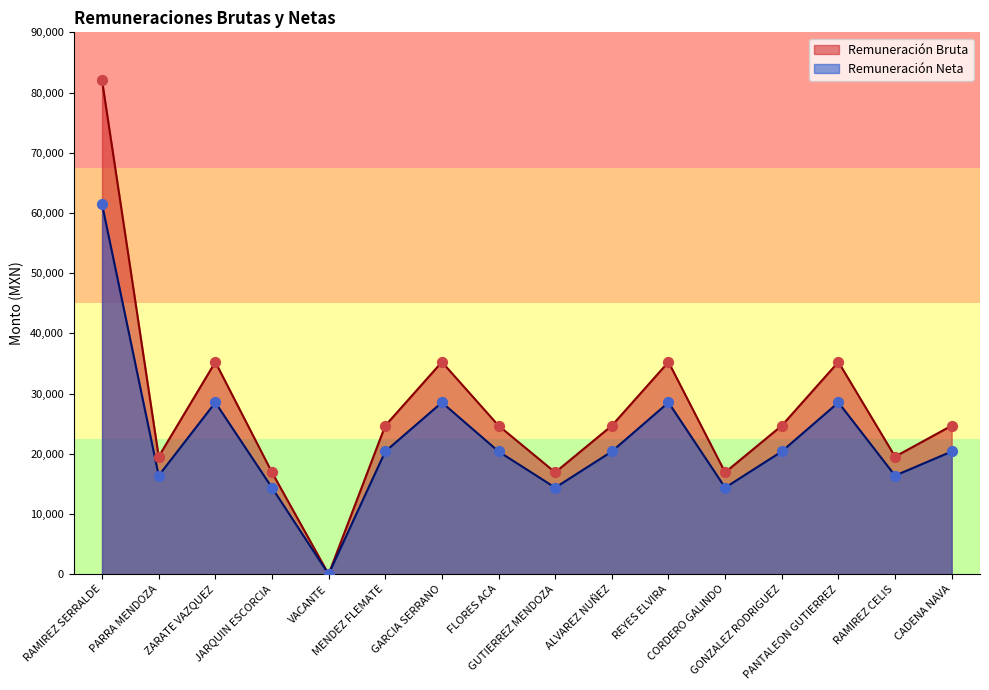

At which category is the sum across all series the highest?

RAMIREZ SERRALDE